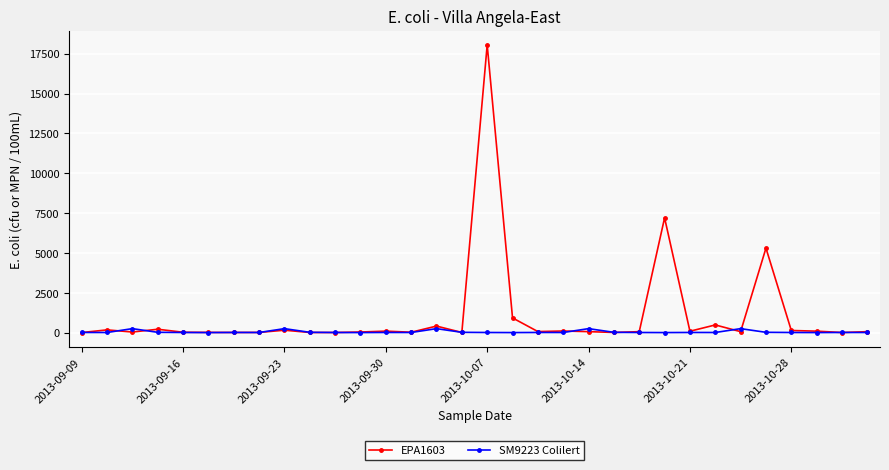

What is the value of the EPA1603 point at the 2nd from the left?

170.0